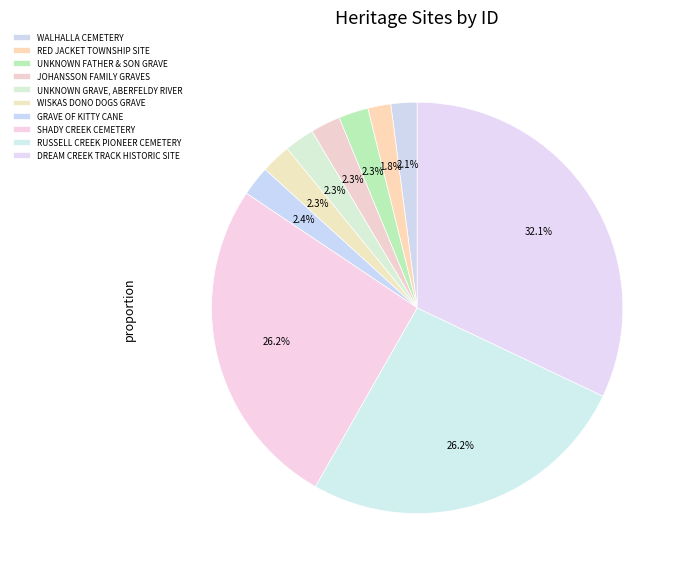

Which slice is the smallest?

RED JACKET TOWNSHIP SITE